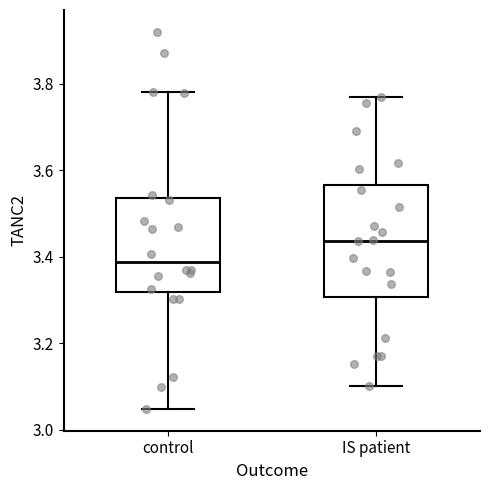

Reading left to right, read every box against the y-axis: the position of its median line, the range the box covers, and the ends of its whiskers. The values are not printed on the chart, so give them approximately, as read against the axis.

control: median 3.38, box 3.32 to 3.54, whiskers 3.04 to 3.78
IS patient: median 3.44, box 3.30 to 3.56, whiskers 3.10 to 3.78